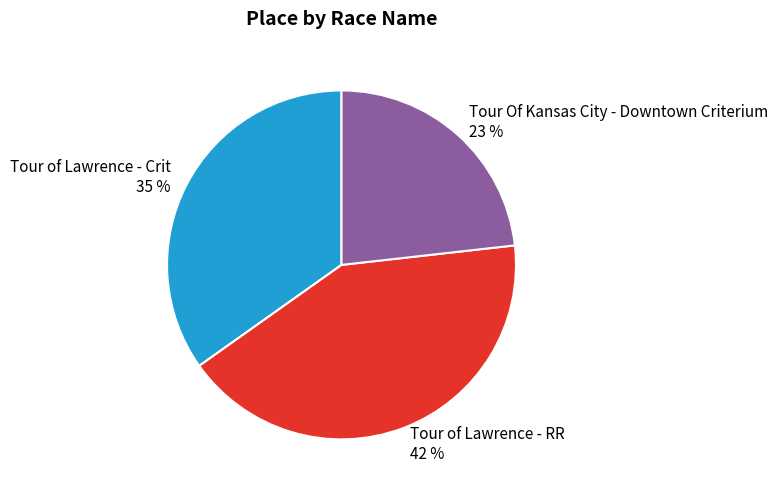

Which has a higher value, Tour of Lawrence - Crit or Tour of Lawrence - RR?

Tour of Lawrence - RR